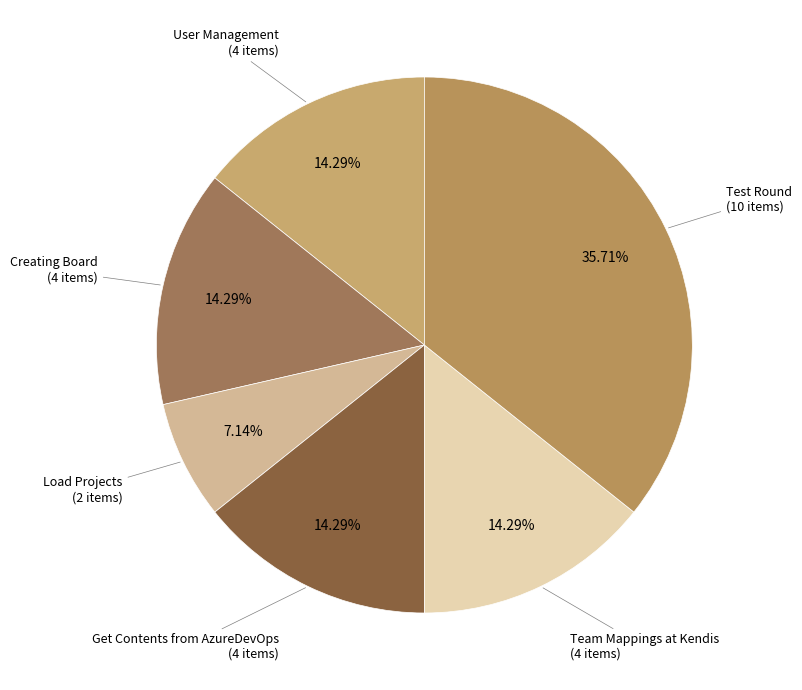

How many slices are in this pie chart?

6